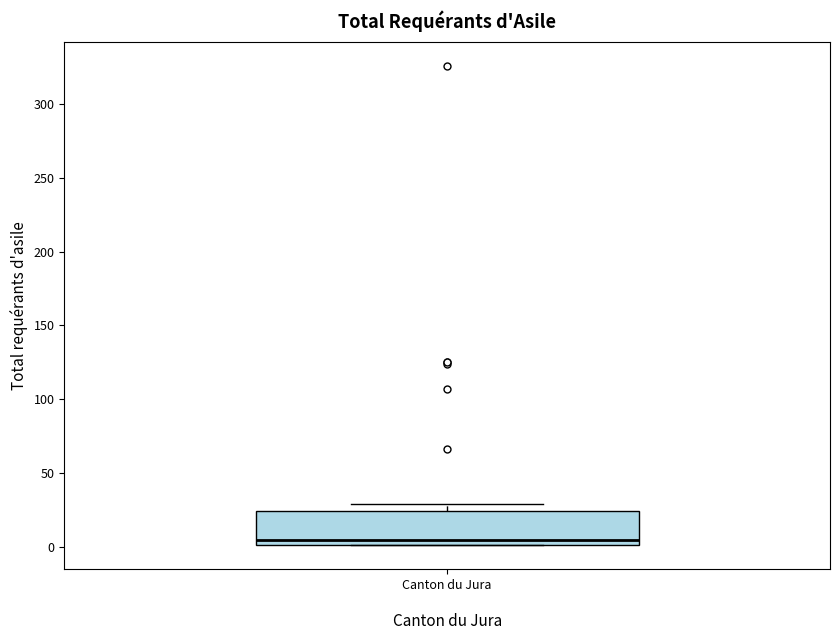

Where is the lower edge of the box for Canton du Jura on the y-axis? The values are not printed on the chart, so give them approximately, as read against the axis.

0